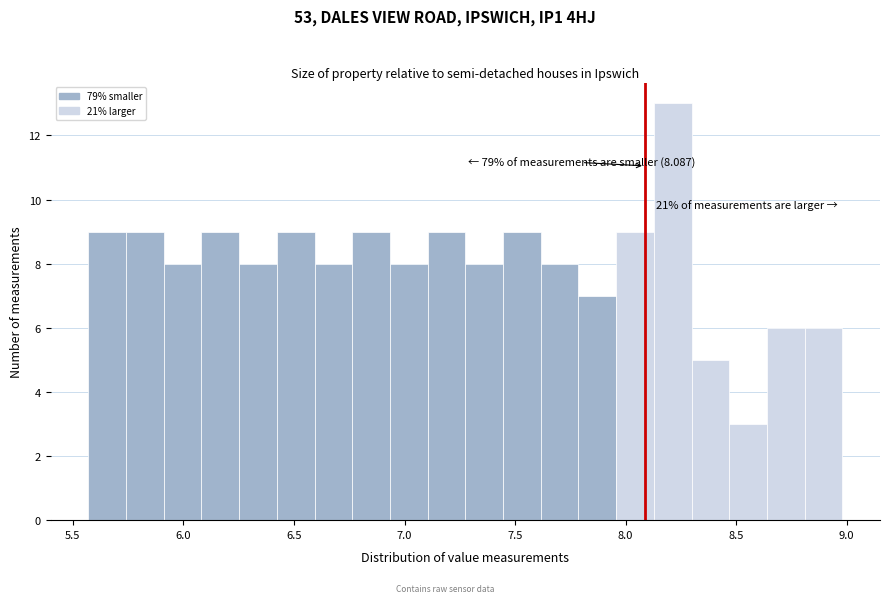

Read against the x-axis, roughly where is the centre of the tallest bar?

8.20